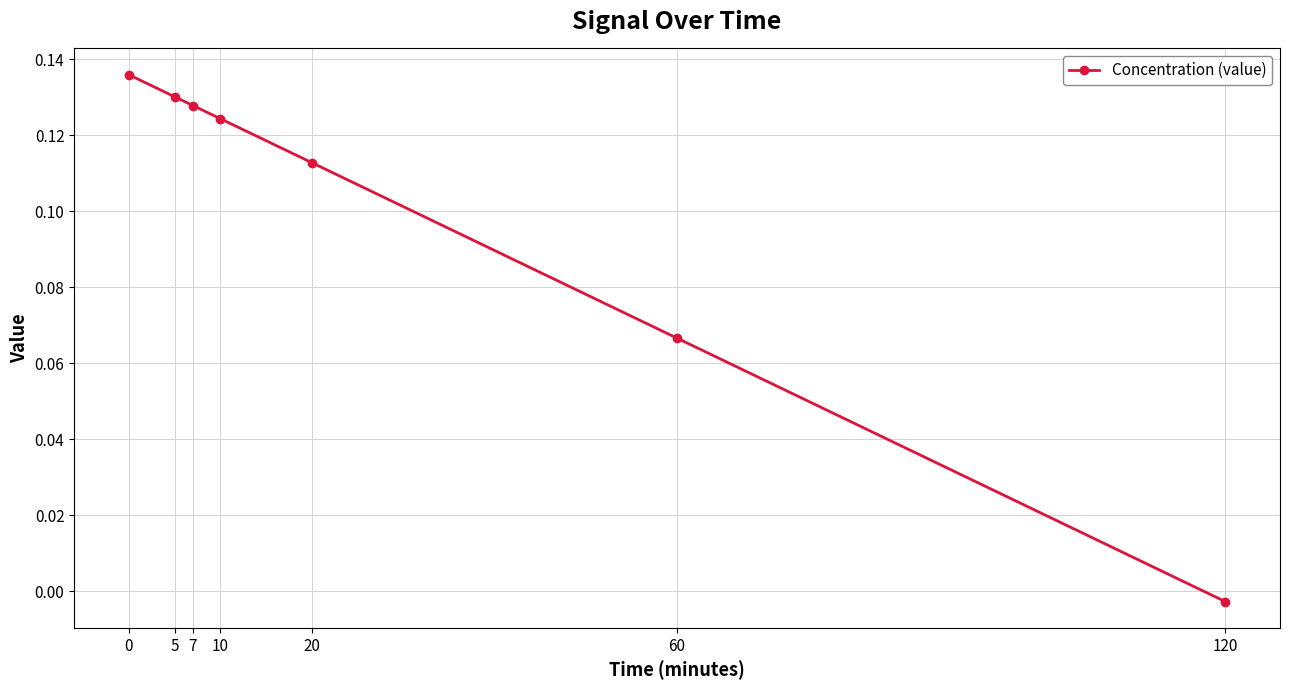

True or false: the data shows 0.0 at 10.

False